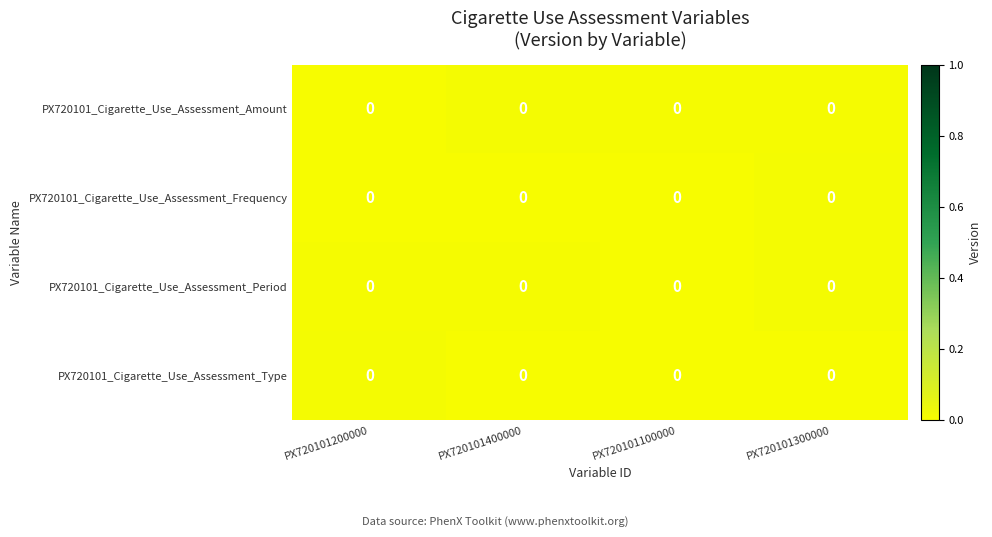

At which category does the chart reach its minimum across all series?

PX720101100000